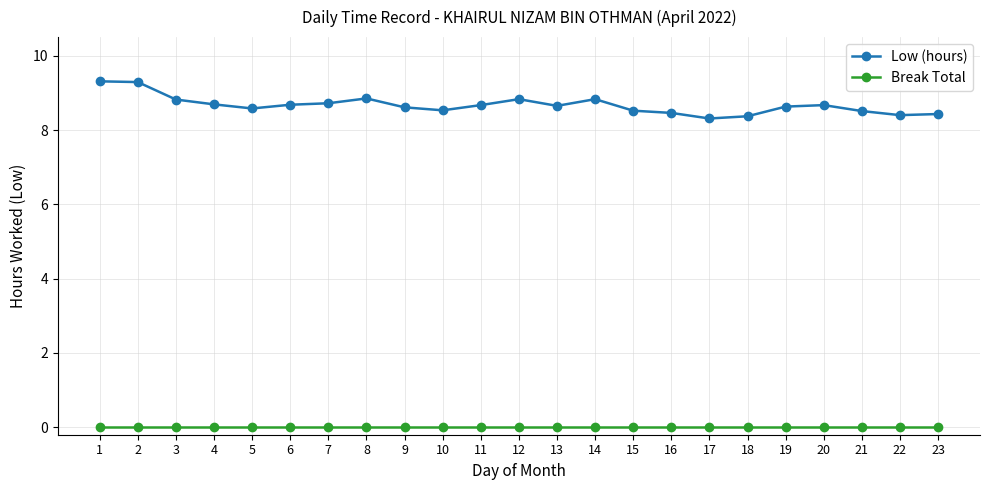

Which series has the largest range (max minus min)?

Low (hours)